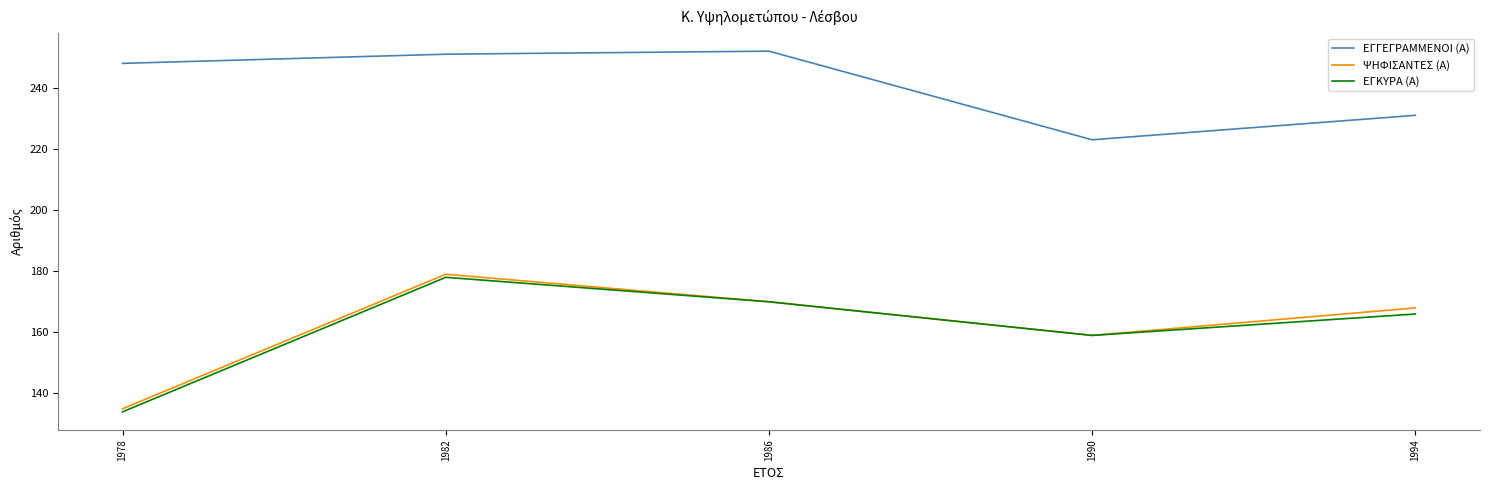

List the labels in order of ΕΓΚΥΡΑ (Α) value, largest first.

1982, 1986, 1994, 1990, 1978